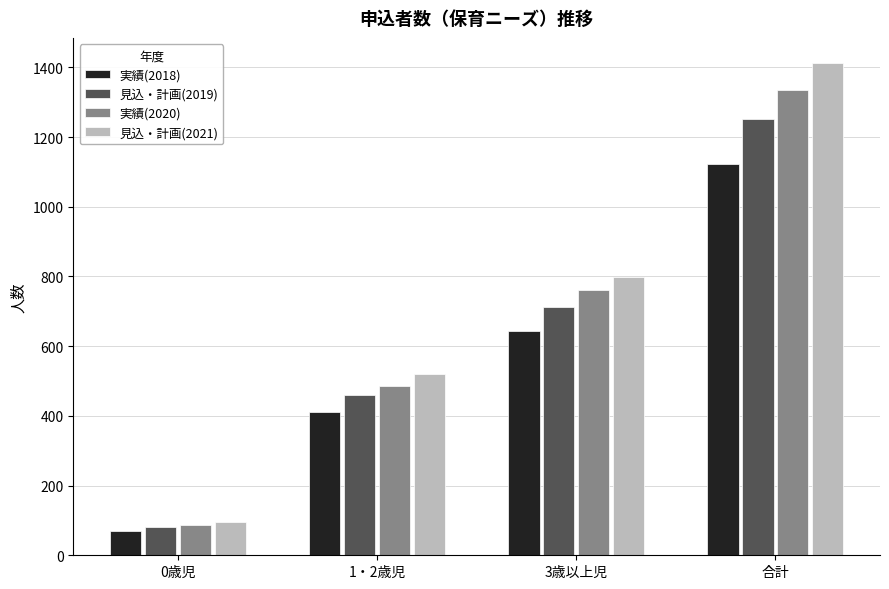

Which series has the largest total across all categories?

見込・計画(2021)